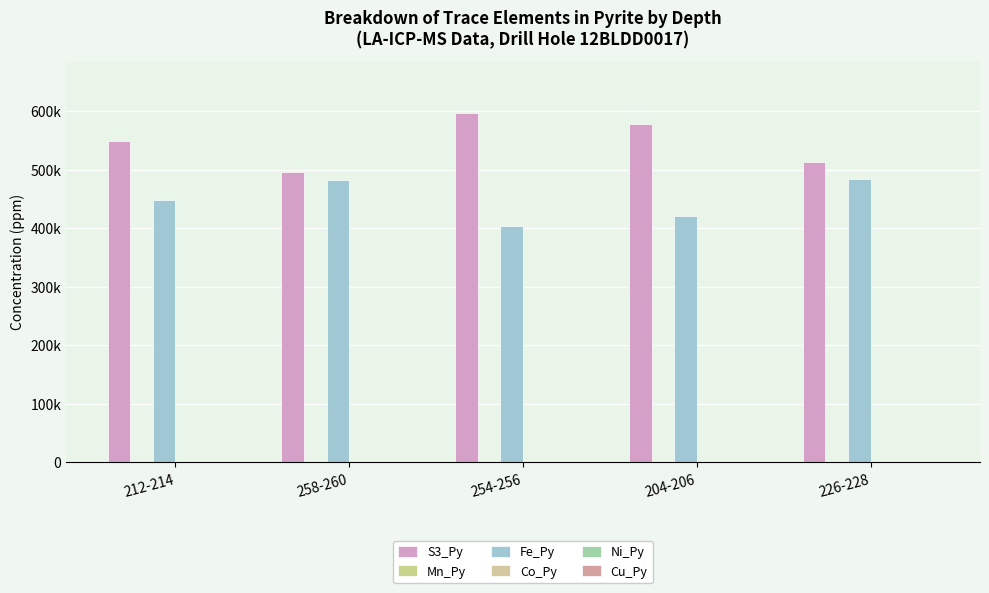

What is the sum of all Ni_Py values?

758.5